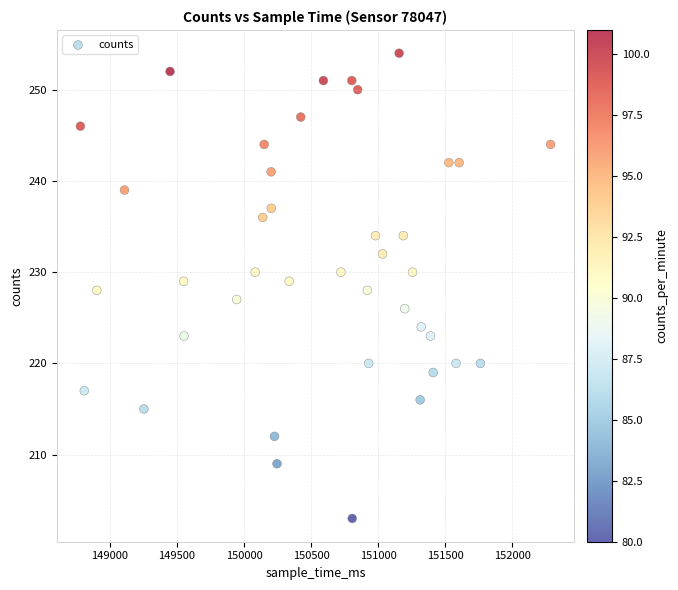

What is the range of X values (max minus min)?

3508